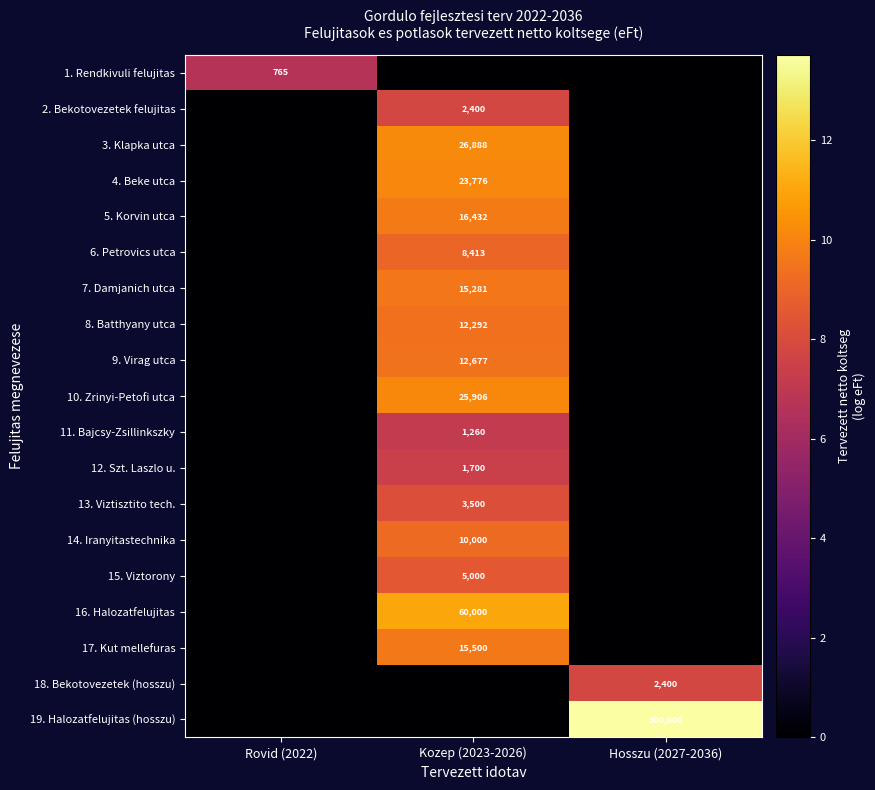

Between Rovid (2022) and Kozep (2023-2026), which is larger?

Rovid (2022)